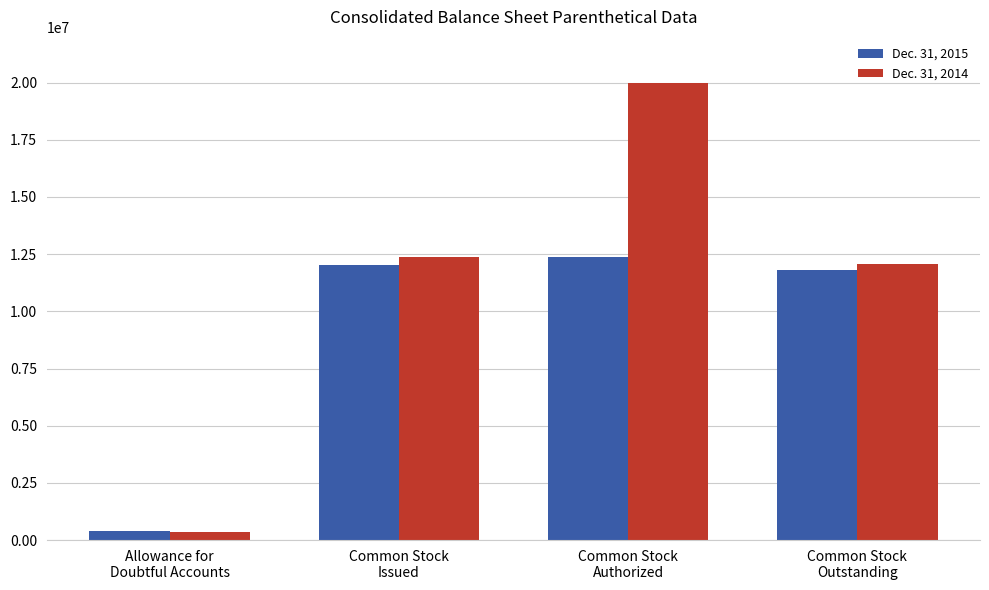

Rank the series by their average value, from lowest to highest.

Dec. 31, 2015, Dec. 31, 2014